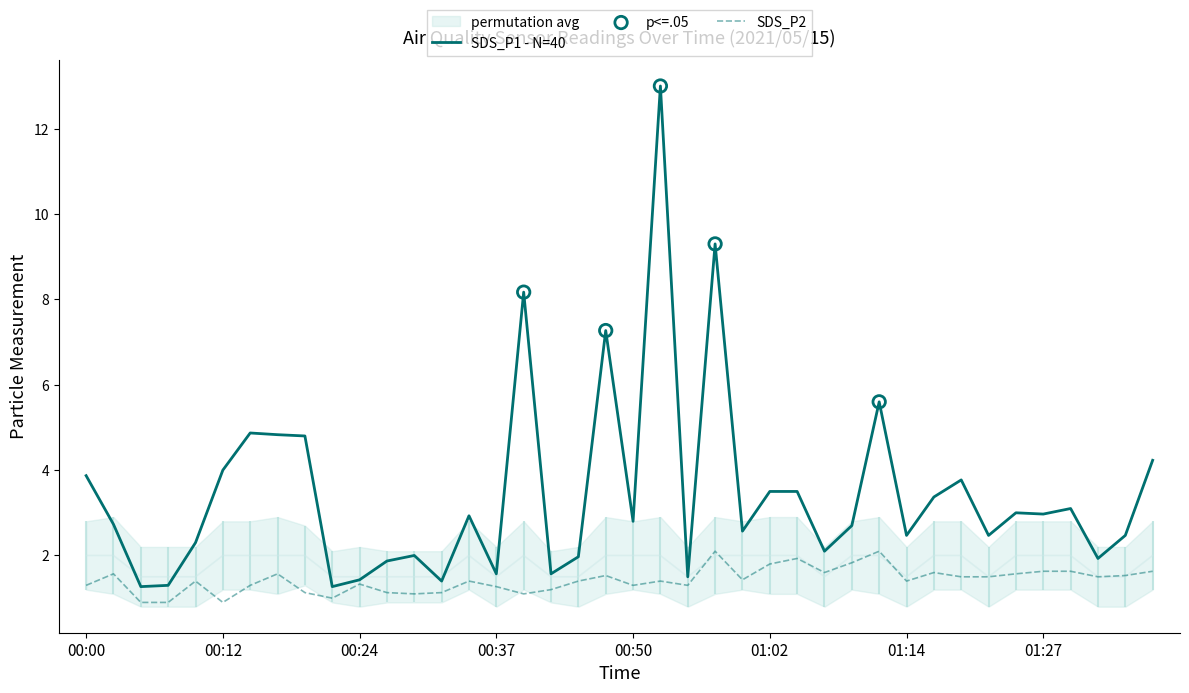

Is the value of permutation_avg at 00:10 greater than the value of SDS_P2 at 00:44?

Yes